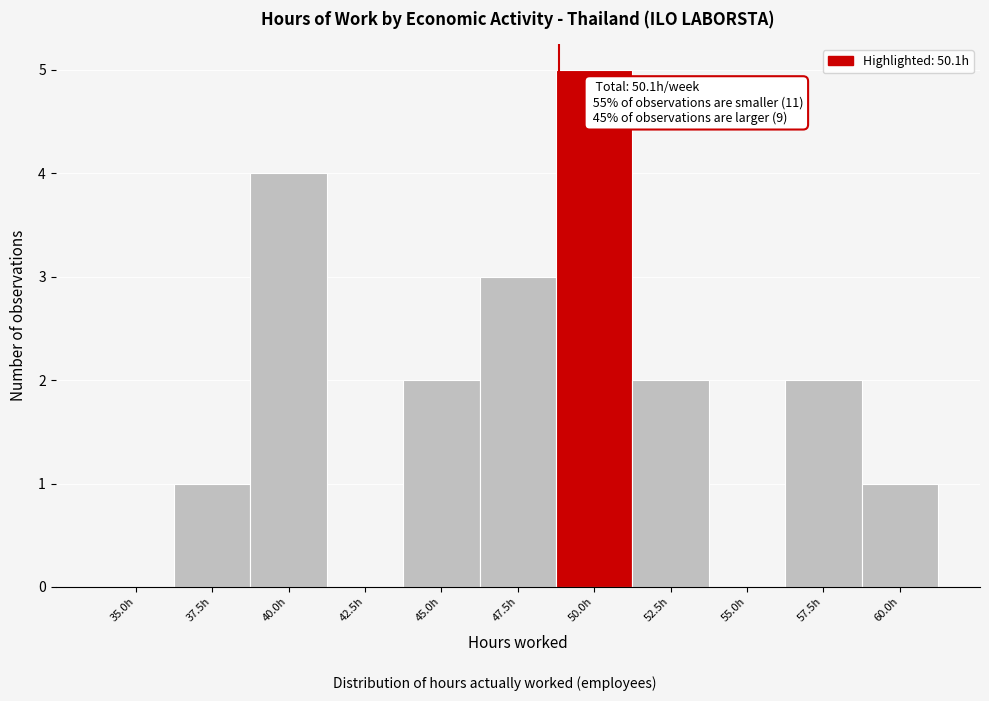

Reading left to right, transcribe all the data shown in this chart.

35.0h=0	37.5h=1	40.0h=4	42.5h=0	45.0h=2	47.5h=3	50.0h=5	52.5h=2	55.0h=0	57.5h=2	60.0h=1